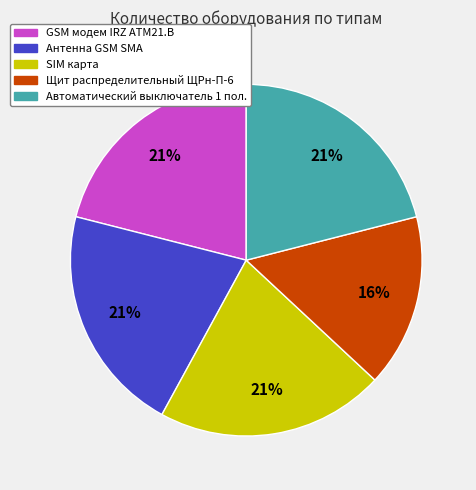

Is there any slice that represents more than half of the pie?

No